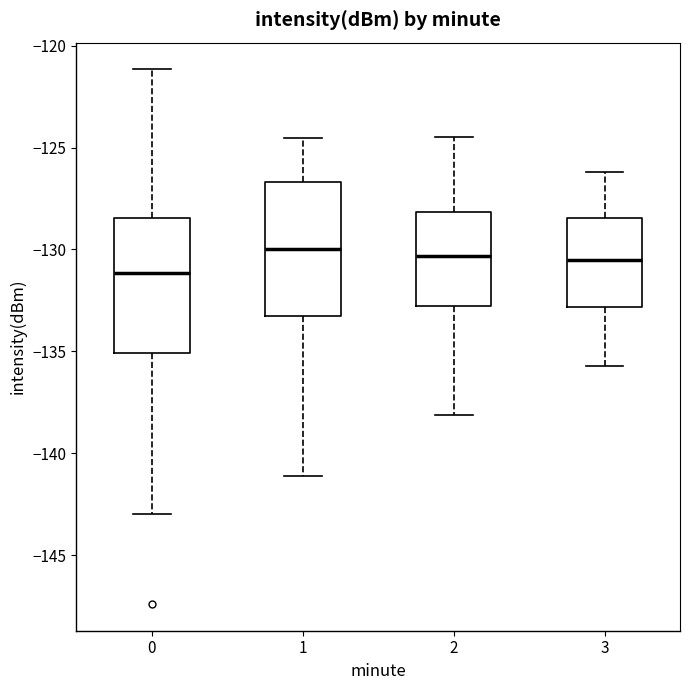

Reading left to right, transcribe this box plot: for each box, give where its median line is, the range the box spans, and where its two whiskers end, as read against the y-axis. The values are not printed on the chart, so give them approximately, as read against the axis.

0: median -131.0, box -135.0 to -128.5, whiskers -143.0 to -121.0
1: median -130.0, box -133.5 to -126.5, whiskers -141.0 to -124.5
2: median -130.5, box -133.0 to -128.0, whiskers -138.0 to -124.5
3: median -130.5, box -133.0 to -128.5, whiskers -135.5 to -126.0